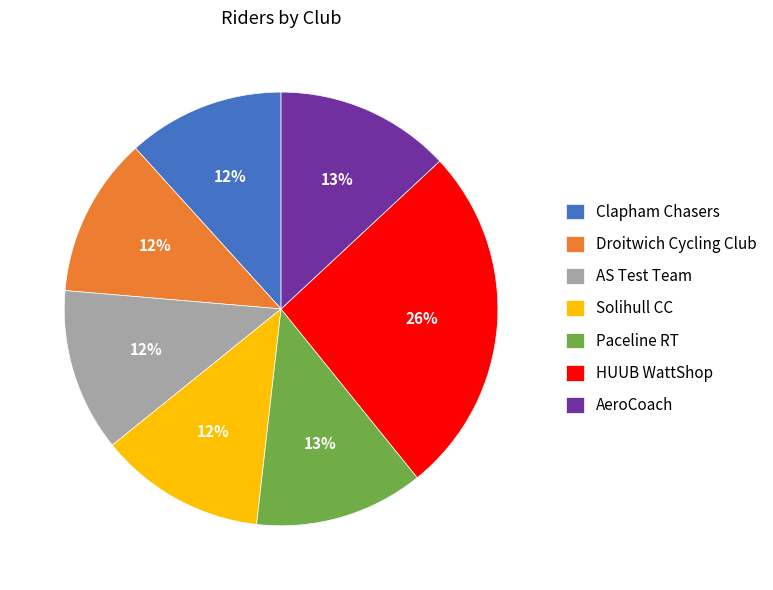

Is it true that Paceline RT is 24% of the pie?

False